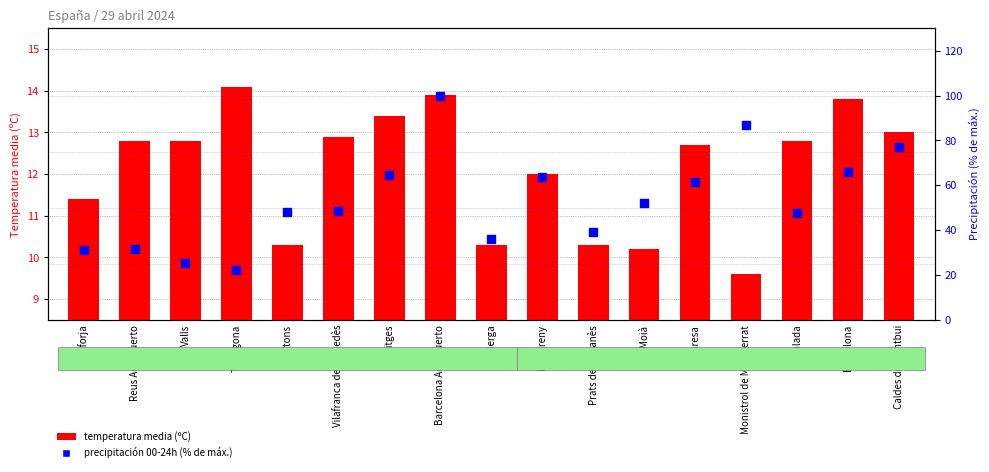

Which series has the widest spread of Y values?

precipitación 00-24h (% of max)